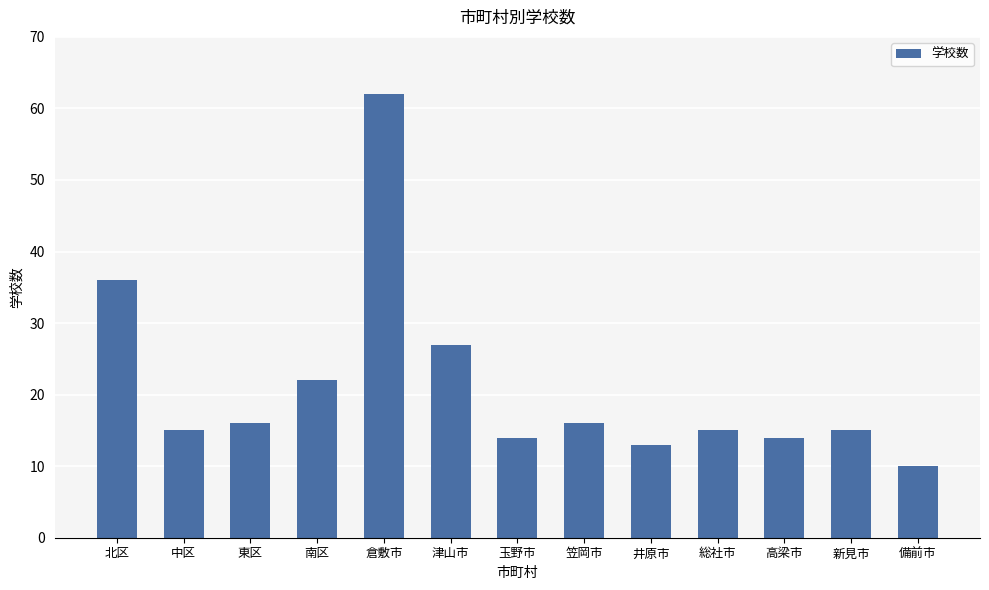

Which has a higher value, 倉敷市 or 笠岡市?

倉敷市